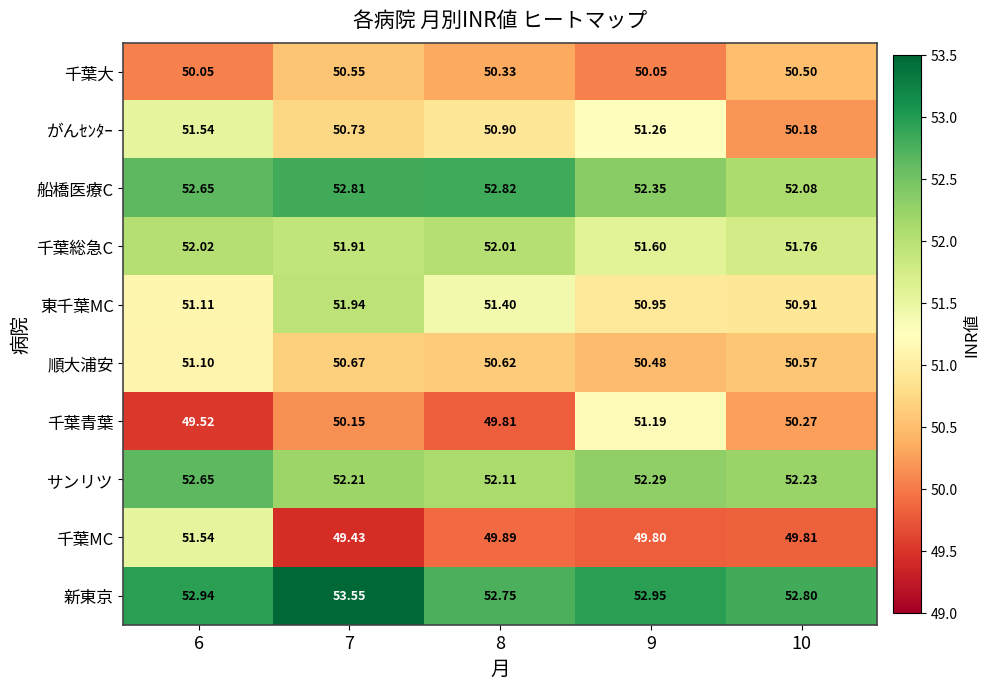

Which series changed the most between 6 and 10?

千葉MC